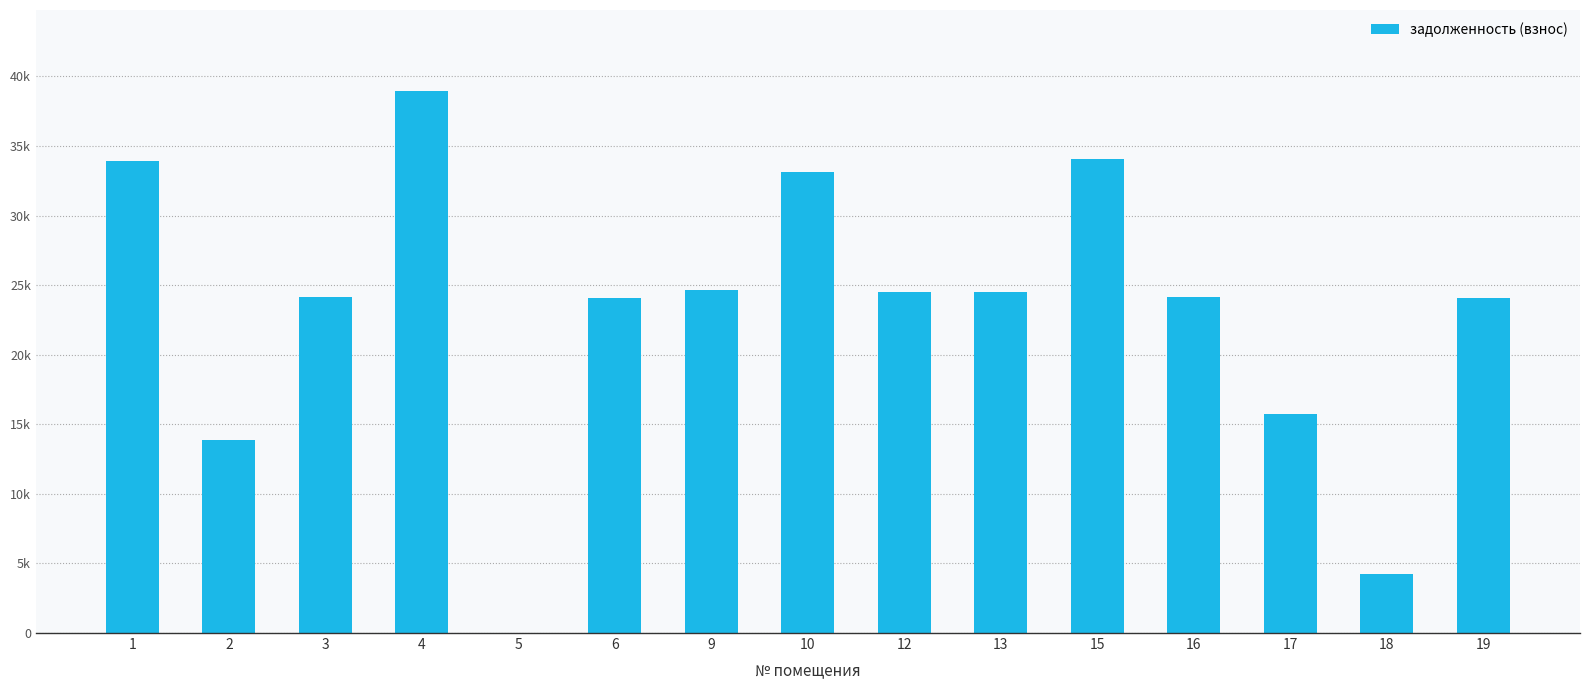

Are the bars horizontal?

No